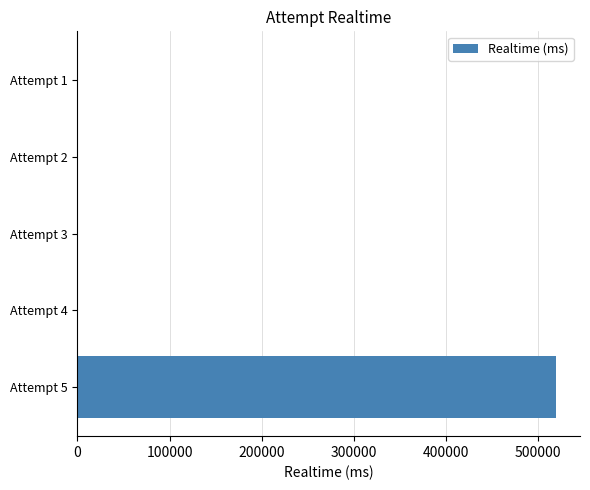

Count the number of values greater than 0.

1